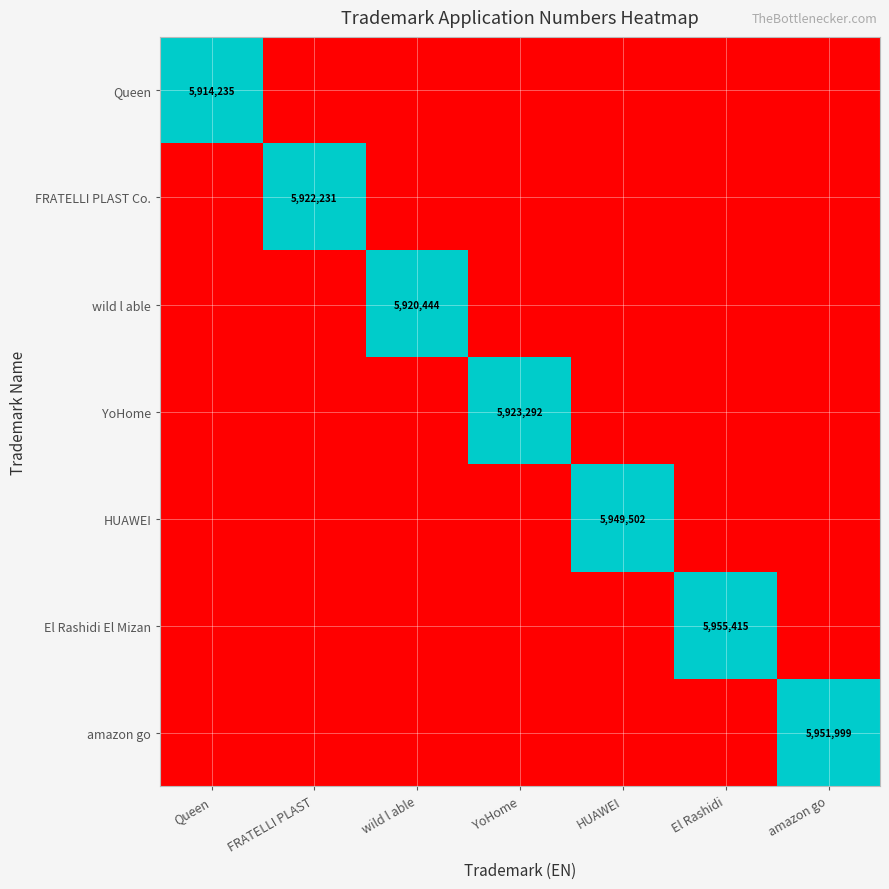

How many series are shown in this chart?

7